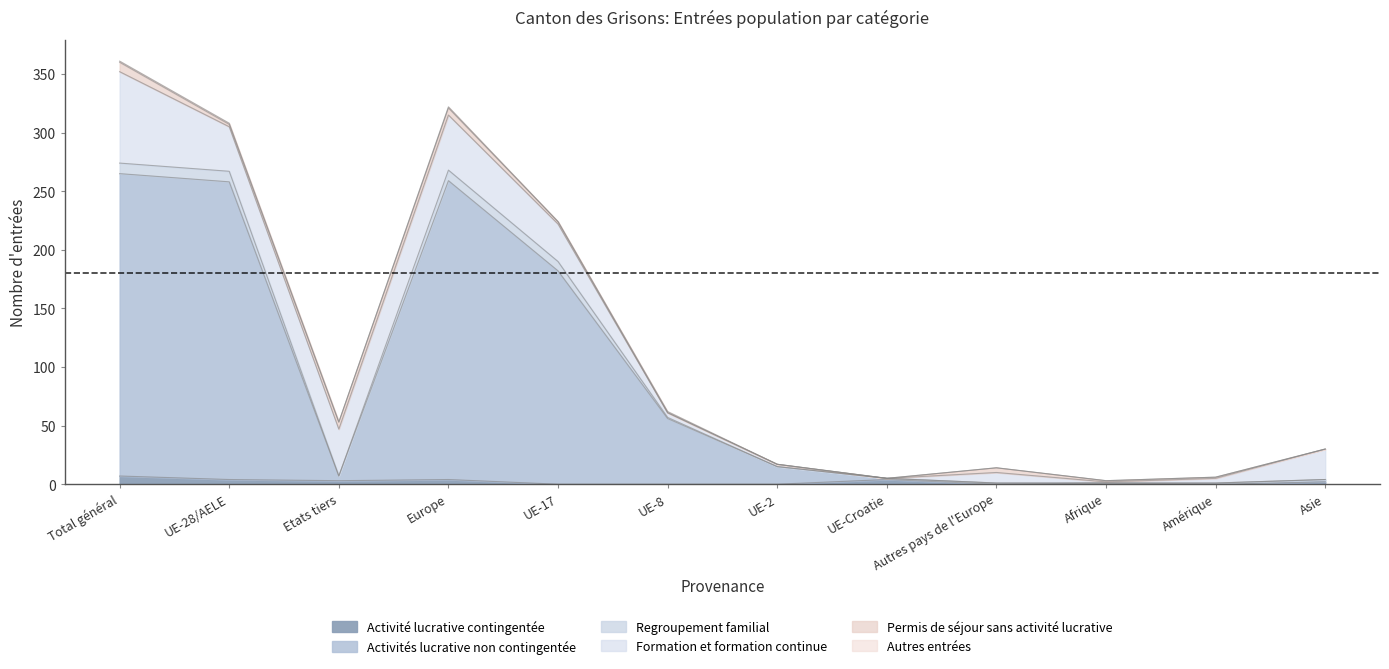

Which series has the largest total across all categories?

Activités lucrative non contingentée